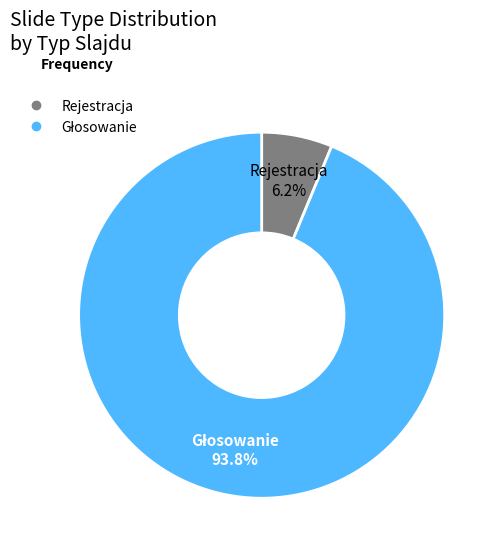

What is the smallest slice in the pie chart?

Rejestracja